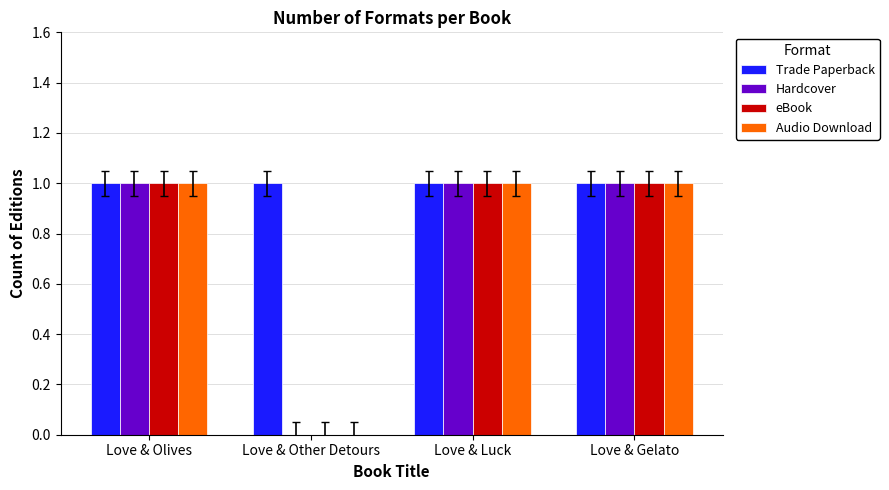

The value of Hardcover at Love & Gelato is 1. True or false?

True